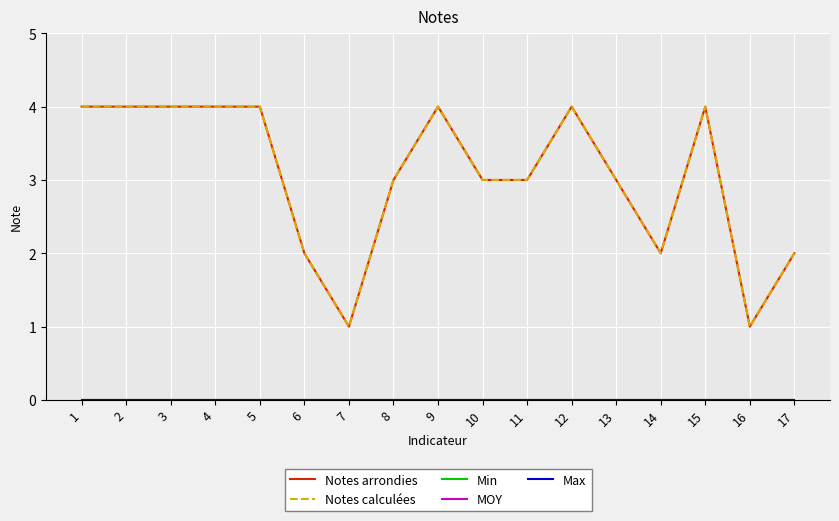

Which series has the widest spread of values?

Notes arrondies